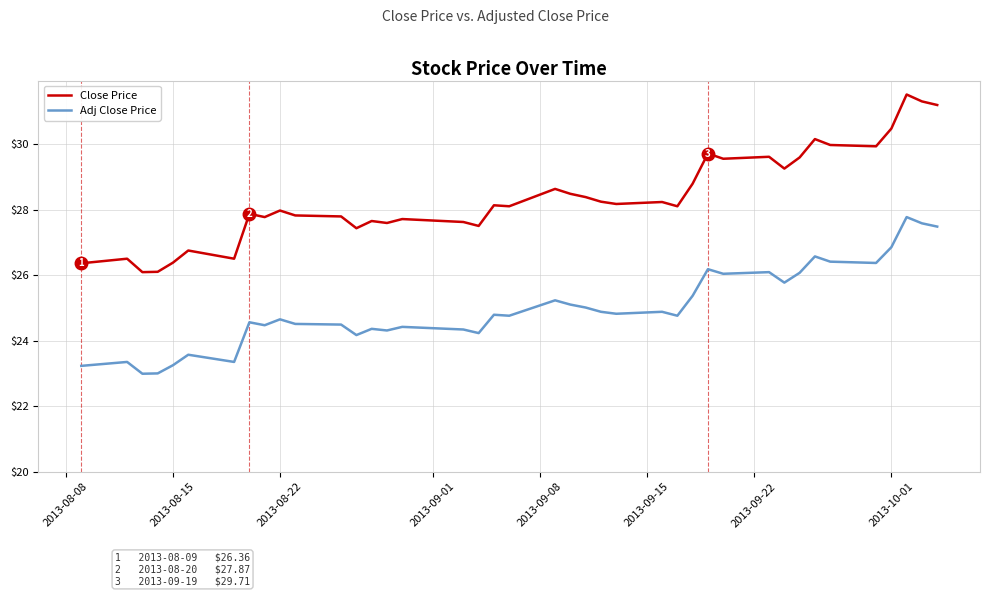

True or false: Close Price and Adj Close Price cross at least once.

False